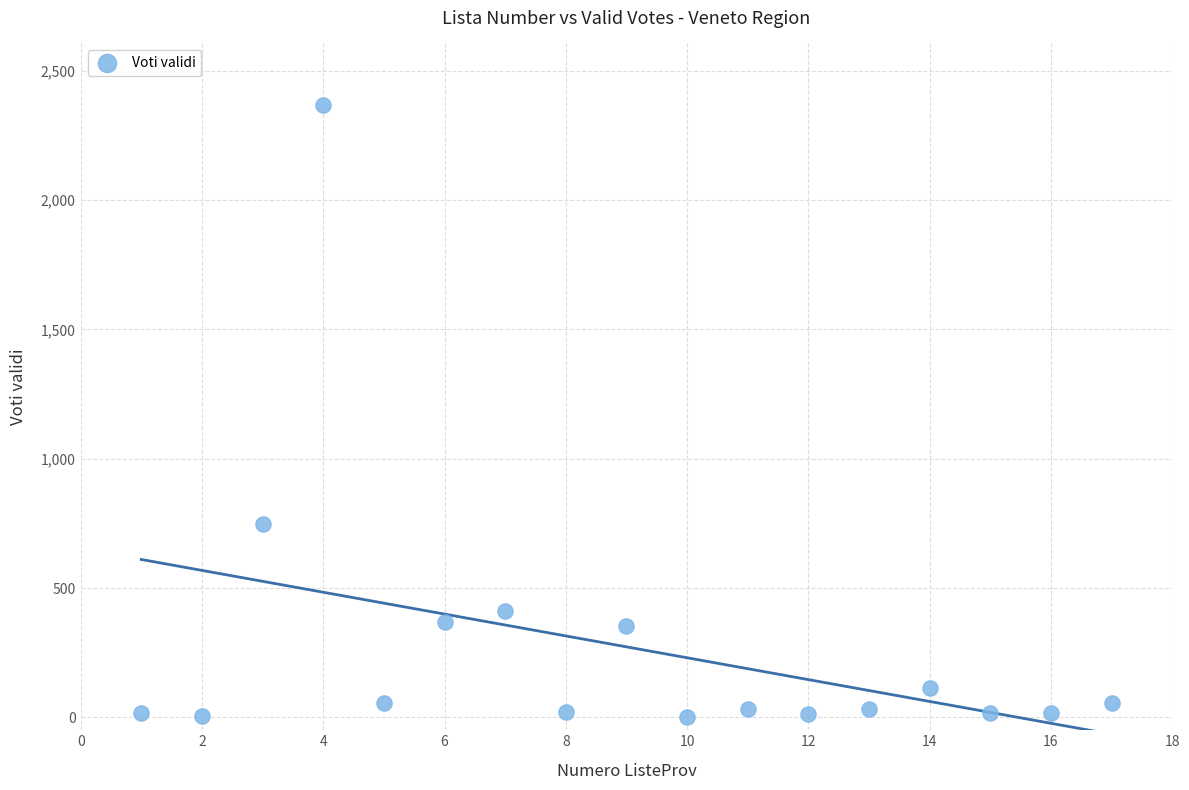

What Y value in the scatter plot is closest to 1186?

748